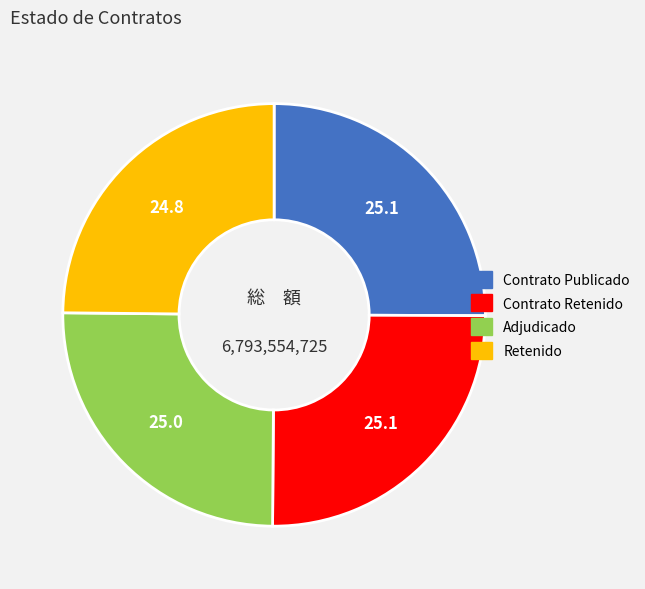

Is there a majority slice in this chart?

No